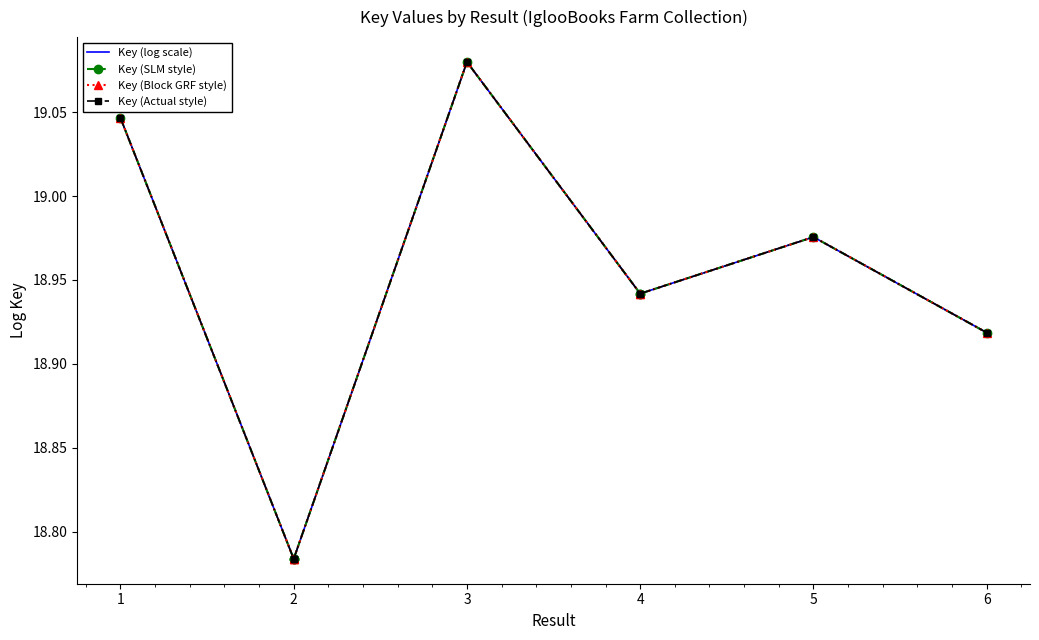

Does the chart have visible grid lines?

No